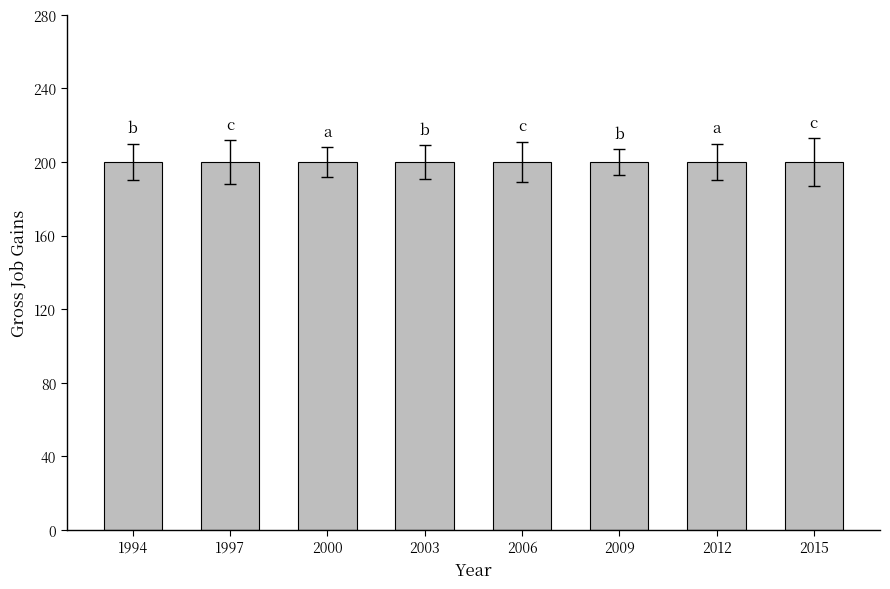

Is it true that Gross job gains equals 200 at 2006?

True